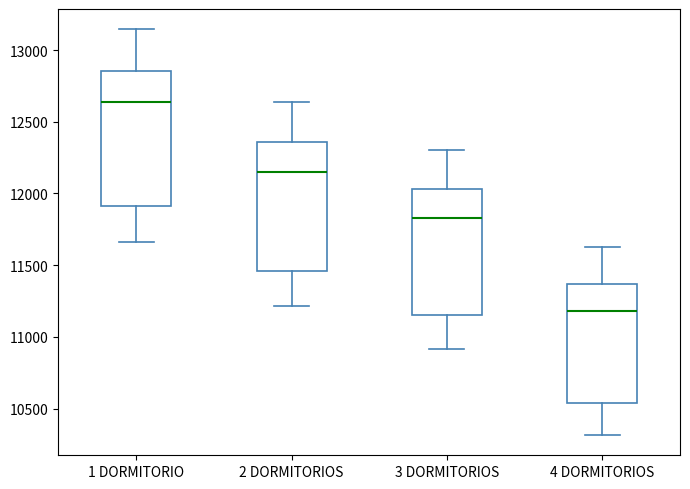

Reading left to right, transcribe this box plot: for each box, give where its median line is, the range the box spans, and where its two whiskers end, as read against the y-axis. The values are not printed on the chart, so give them approximately, as read against the axis.

1 DORMITORIO: median 12650, box 11900 to 12850, whiskers 11650 to 13150
2 DORMITORIOS: median 12150, box 11450 to 12350, whiskers 11200 to 12650
3 DORMITORIOS: median 11850, box 11150 to 12050, whiskers 10900 to 12300
4 DORMITORIOS: median 11200, box 10550 to 11350, whiskers 10300 to 11650